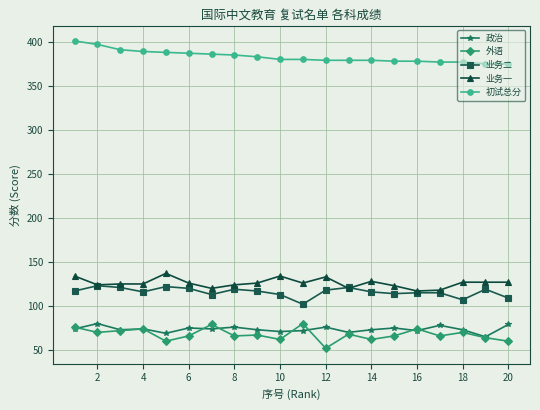

Which series has the largest total across all categories?

初试总分